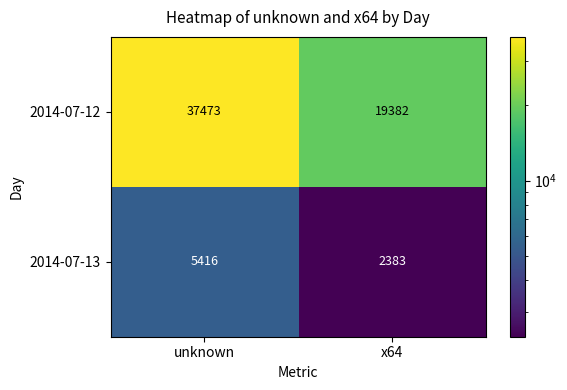

Which category has the lowest value in the 2014-07-13 series?

x64